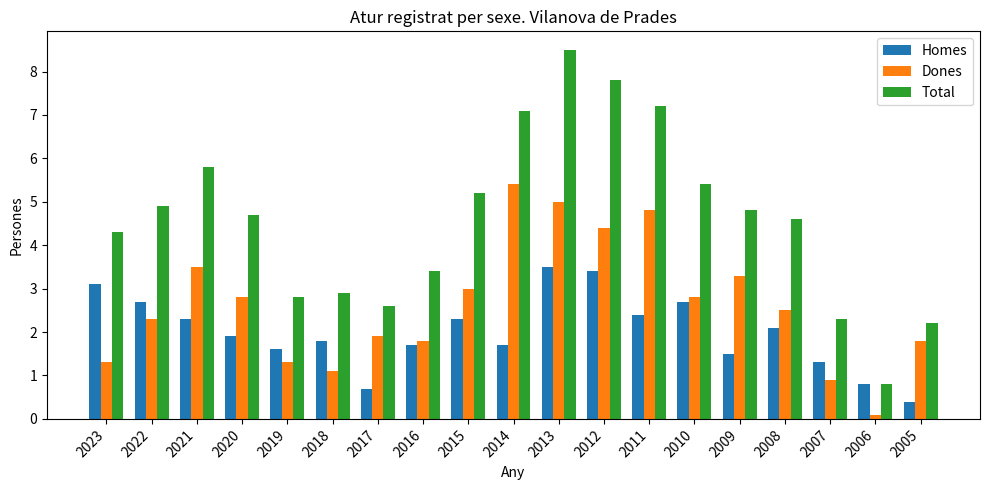

Reading left to right, list all the values displayed in this chart.

Homes: 2023=3.1	2022=2.7	2021=2.3	2020=1.9	2019=1.6	2018=1.8	2017=0.7	2016=1.7	2015=2.3	2014=1.7	2013=3.5	2012=3.4	2011=2.4	2010=2.7	2009=1.5	2008=2.1	2007=1.3	2006=0.8	2005=0.4
Dones: 2023=1.3	2022=2.3	2021=3.5	2020=2.8	2019=1.3	2018=1.1	2017=1.9	2016=1.8	2015=3.0	2014=5.4	2013=5.0	2012=4.4	2011=4.8	2010=2.8	2009=3.3	2008=2.5	2007=0.9	2006=0.1	2005=1.8
Total: 2023=4.3	2022=4.9	2021=5.8	2020=4.7	2019=2.8	2018=2.9	2017=2.6	2016=3.4	2015=5.2	2014=7.1	2013=8.5	2012=7.8	2011=7.2	2010=5.4	2009=4.8	2008=4.6	2007=2.3	2006=0.8	2005=2.2